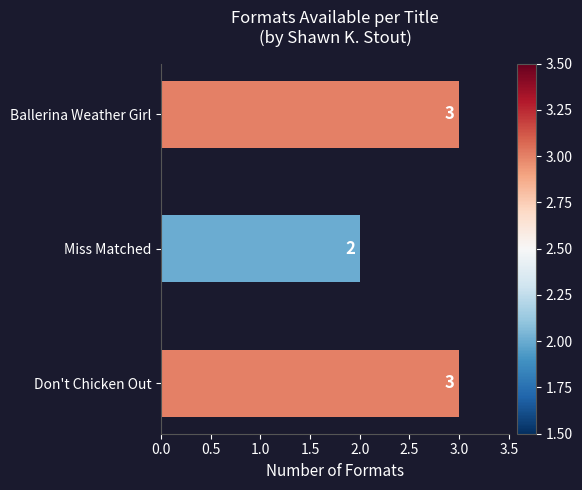

What is the sum of all values?

8